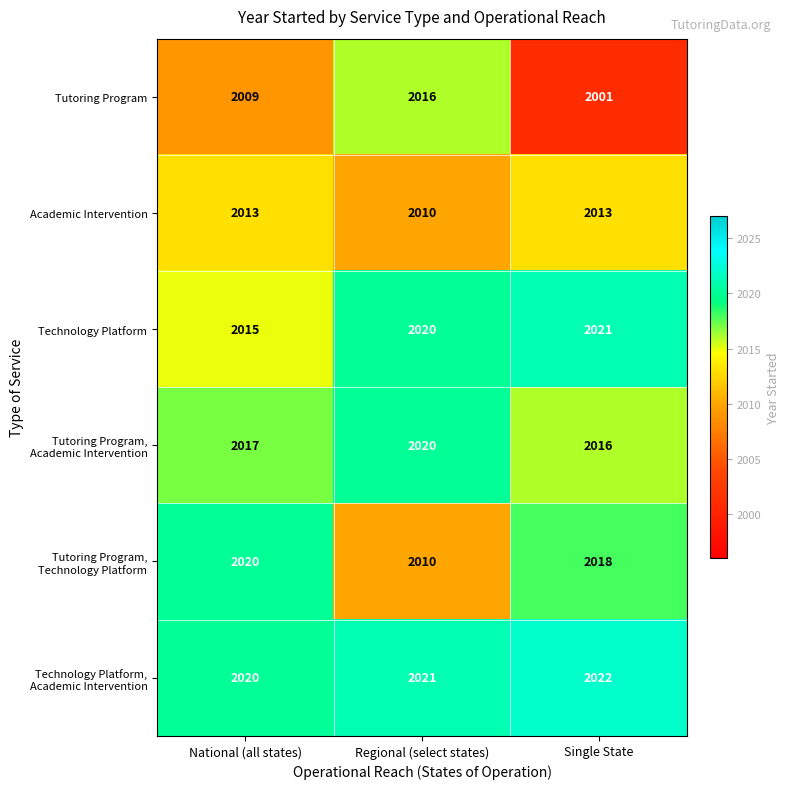

Between Regional (select states) and Single State, which series saw the biggest shift?

Tutoring Program